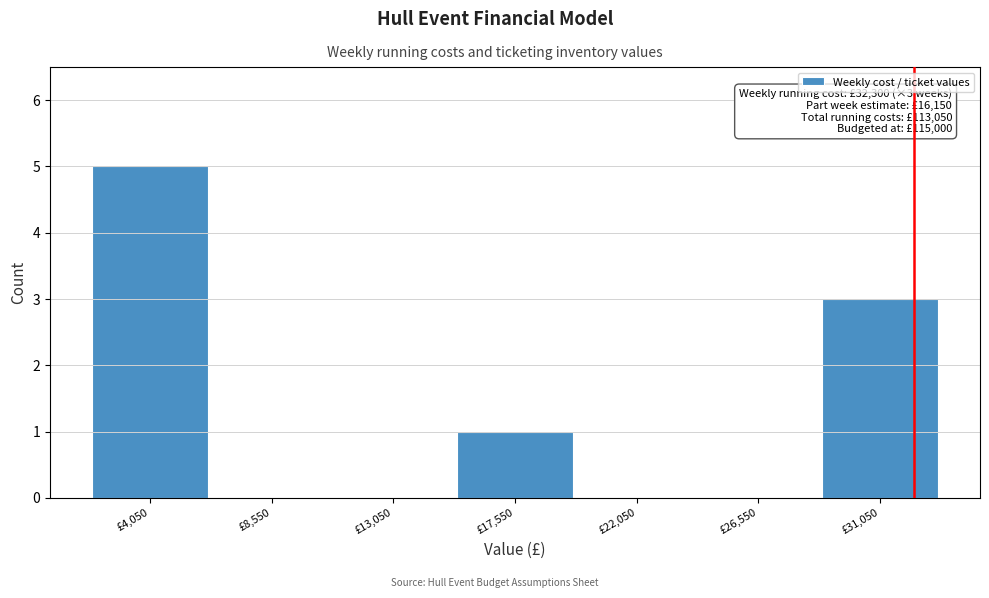

Which range on the x-axis has the tallest bar?

1800 to 6300